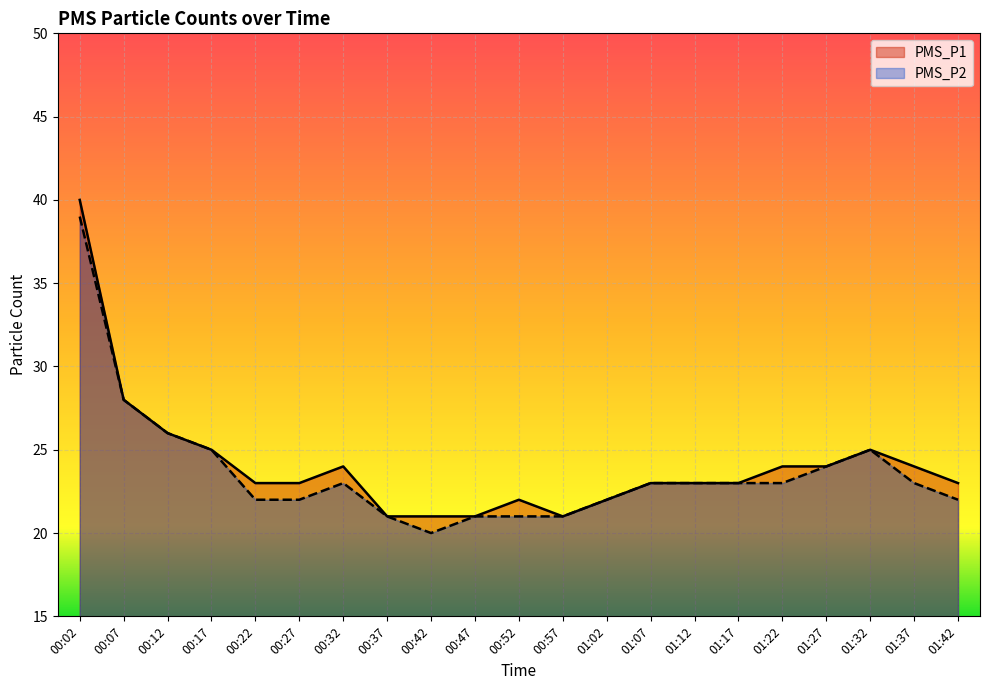

How many data points does each series have?

21